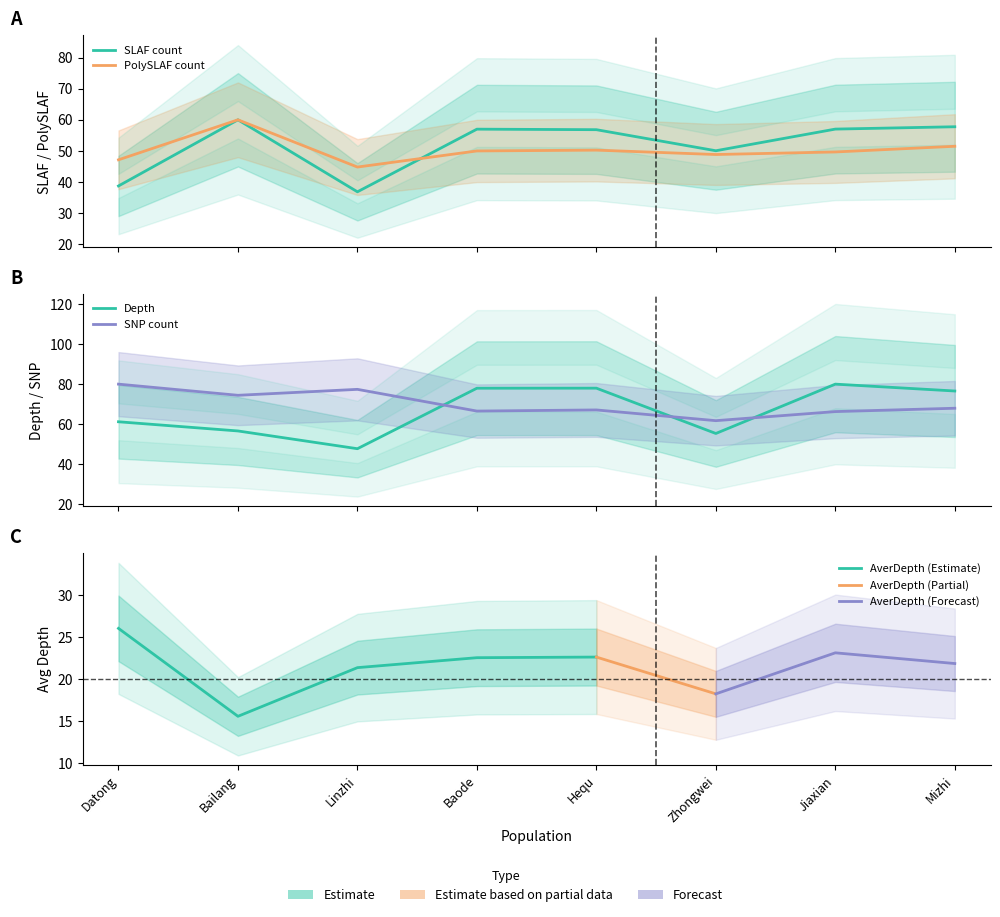

True or false: PolySLAF has a value of 49.7 at Jiaxian.

True